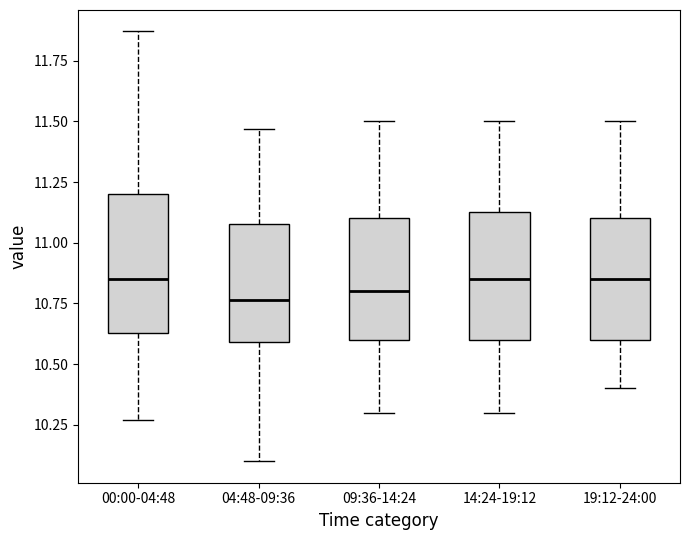

Reading left to right, read every box against the y-axis: the position of its median line, the range the box covers, and the ends of its whiskers. The values are not printed on the chart, so give them approximately, as read against the axis.

00:00-04:48: median 10.85, box 10.65 to 11.20, whiskers 10.25 to 11.85
04:48-09:36: median 10.75, box 10.60 to 11.10, whiskers 10.10 to 11.45
09:36-14:24: median 10.80, box 10.60 to 11.10, whiskers 10.30 to 11.50
14:24-19:12: median 10.85, box 10.60 to 11.15, whiskers 10.30 to 11.50
19:12-24:00: median 10.85, box 10.60 to 11.10, whiskers 10.40 to 11.50